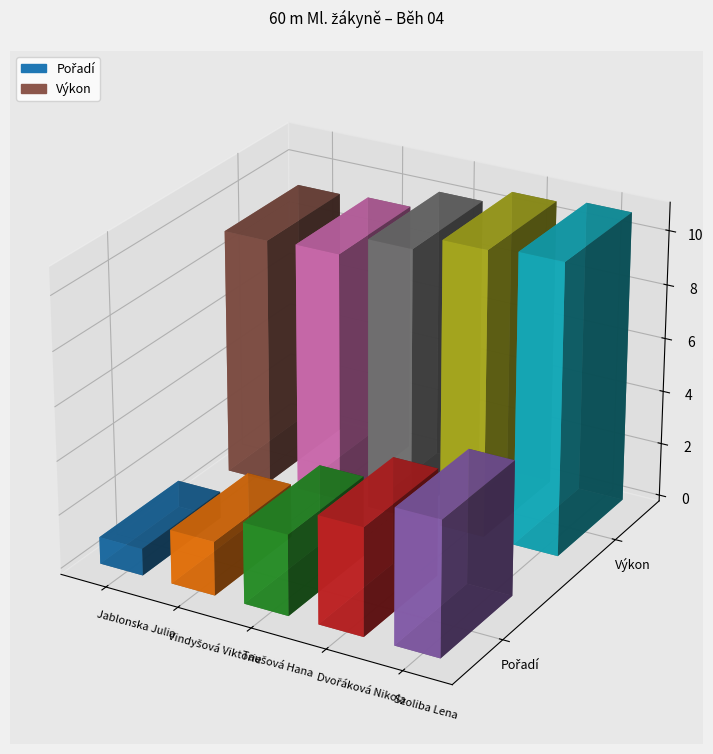

Reading left to right, extract all data points from this chart.

Pořadí: 1.0	2.0	3.0	4.0	5.0
Výkon: 9.2	9.3	10.1	10.6	10.8